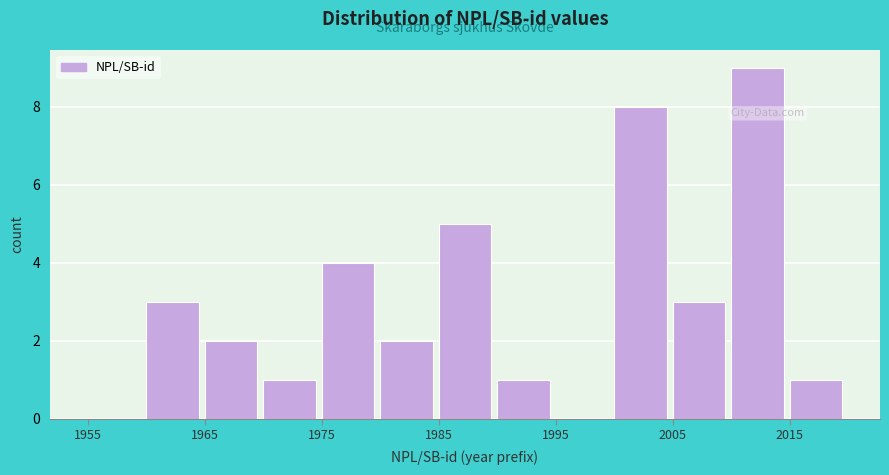

Reading left to right, list every bar in this chart as the range it spans on the x-axis followed by its height. The values are not printed on the chart, so give them approximately, as read against the axis.

1955 to 1960: 0
1960 to 1965: 3
1965 to 1970: 2
1970 to 1975: 1
1975 to 1980: 4
1980 to 1985: 2
1985 to 1990: 5
1990 to 1995: 1
1995 to 2000: 0
2000 to 2005: 8
2005 to 2010: 3
2010 to 2015: 9
2015 to 2020: 1